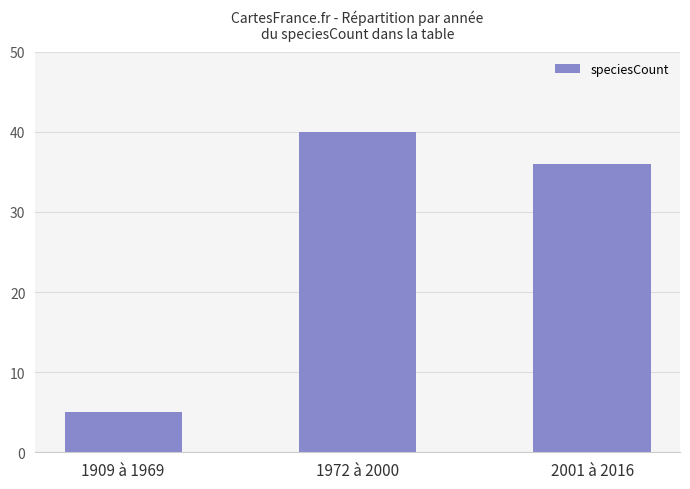

What is the maximum value shown in the chart?

40